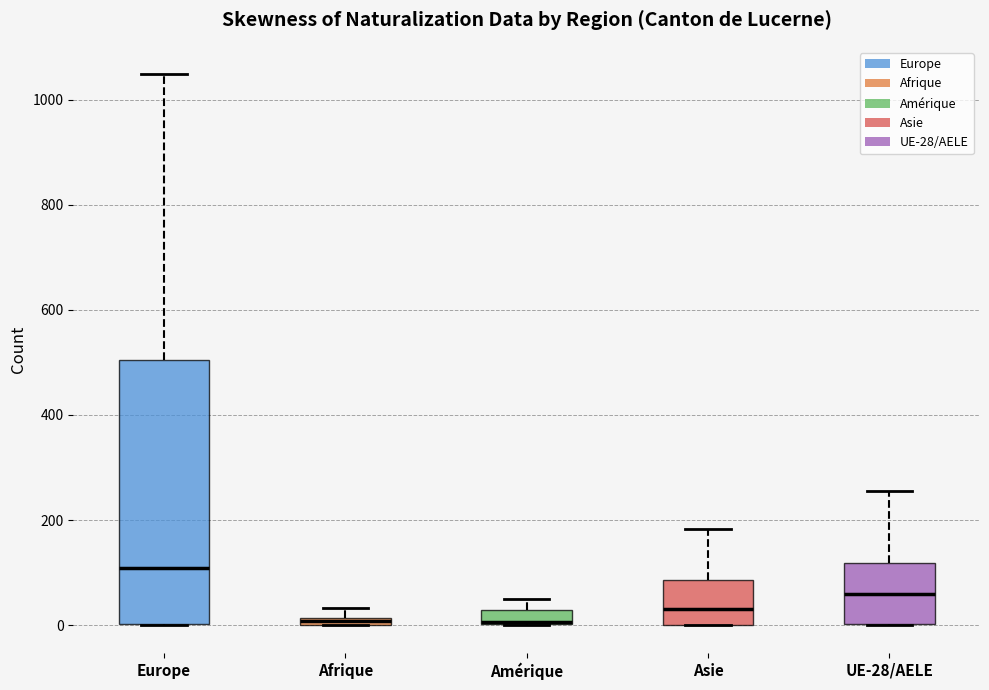

Where is the lower edge of the box for Europe on the y-axis? The values are not printed on the chart, so give them approximately, as read against the axis.

0